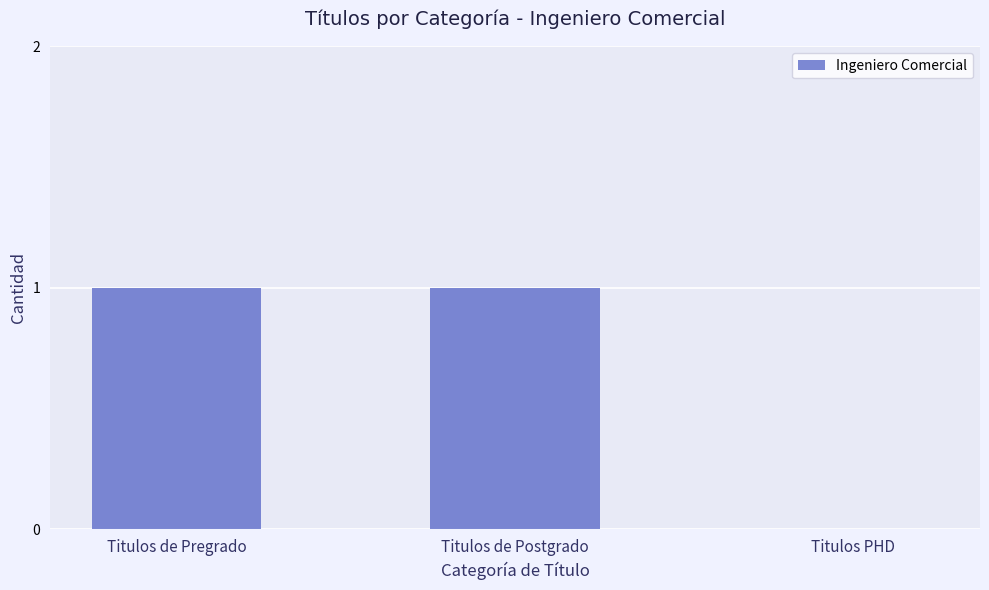

What is the change in value from Titulos de Postgrado to Titulos PHD?

-1